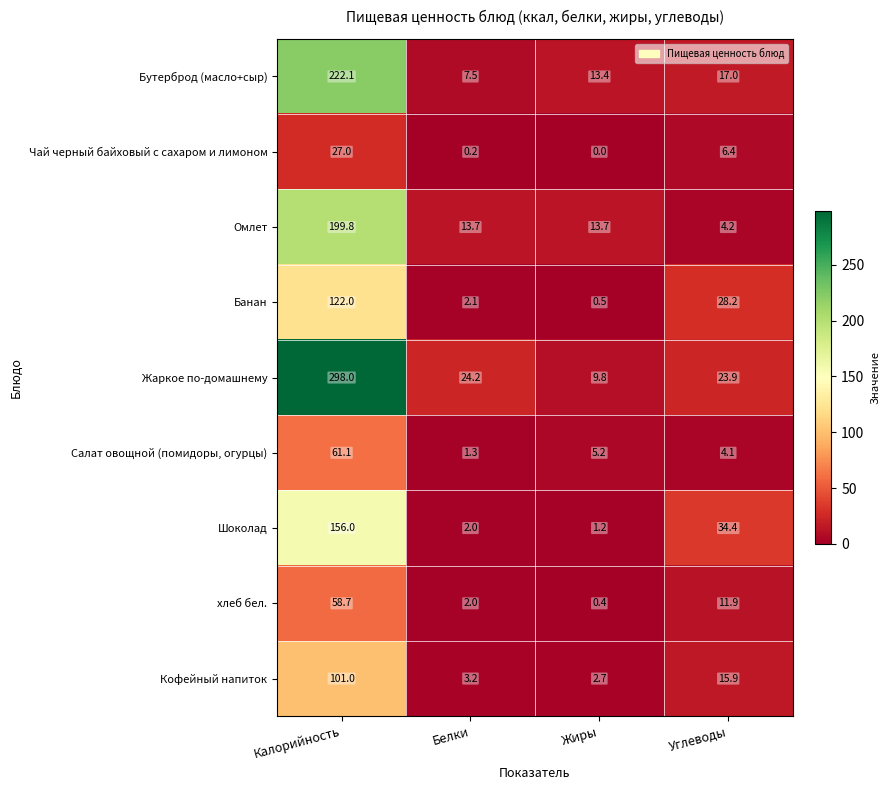

Rank the series at Углеводы from lowest to highest value.

Салат овощной (помидоры, огурцы), Омлет, Чай черный байховый с сахаром и лимоном, хлеб бел., Кофейный напиток, Бутерброд (масло+сыр), Жаркое по-домашнему, Банан, Шоколад